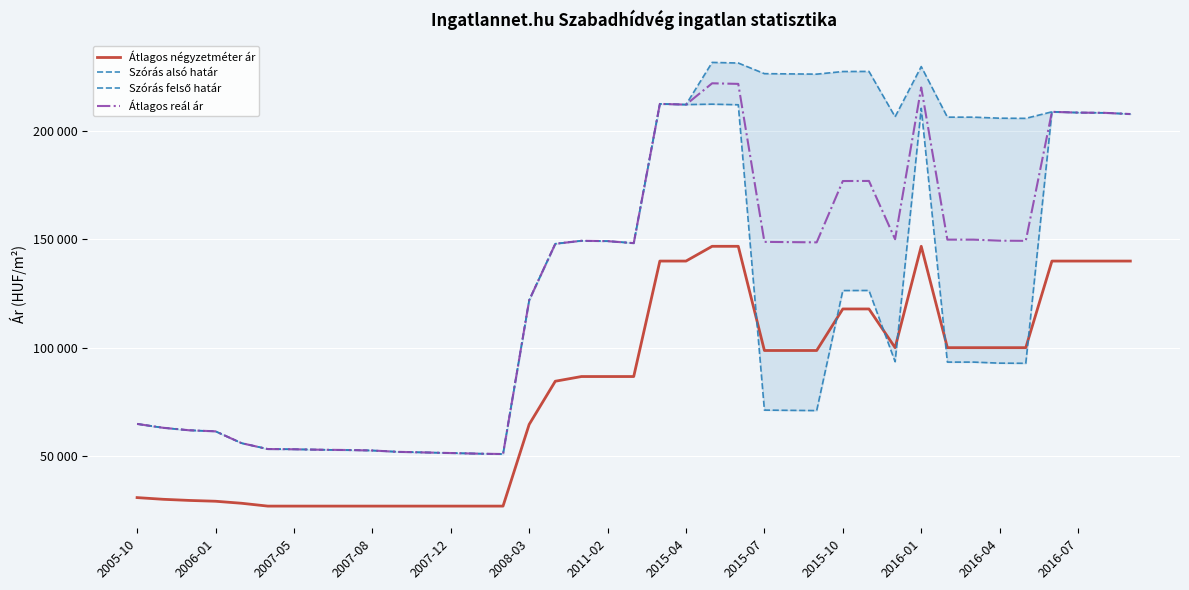

What are all the series names shown in the legend?

Átlagos négyzetméter ár, Szórás alsó határ, Szórás felső határ, Átlagos reál ár